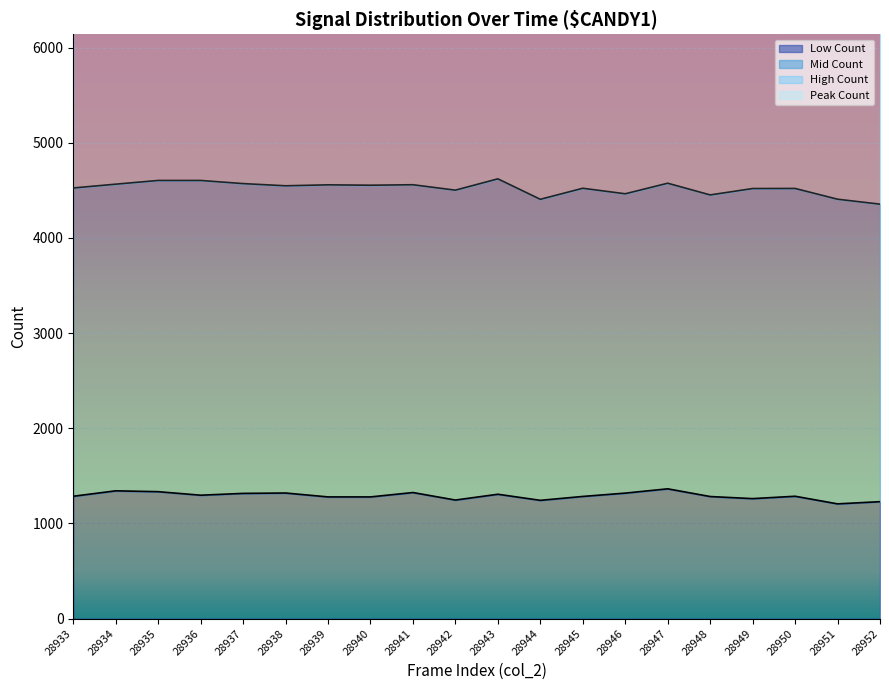

What is the minimum value for Low Count?

1206